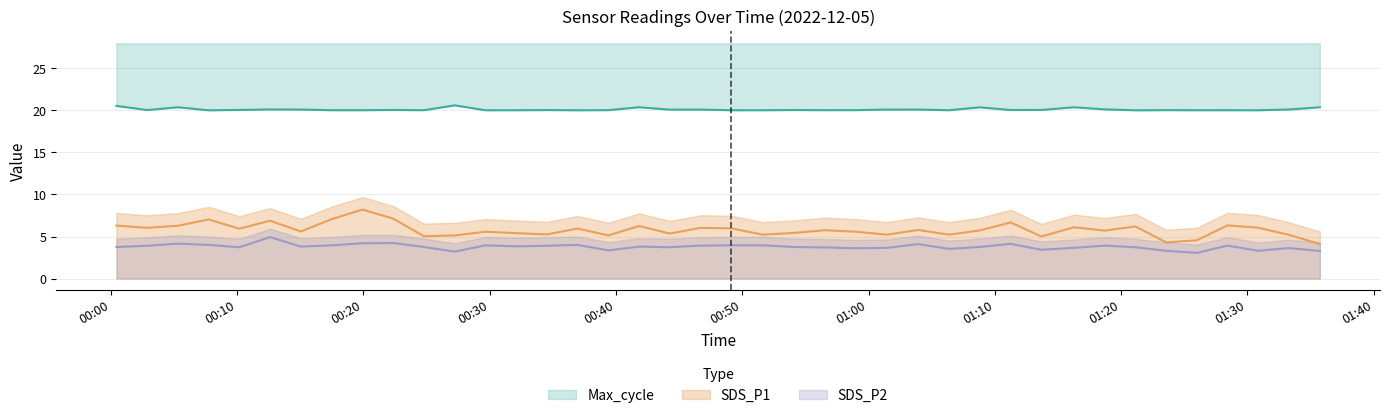

The SDS_P1 series shows 9.6 at 2022/12/05 01:03:55. True or false?

False